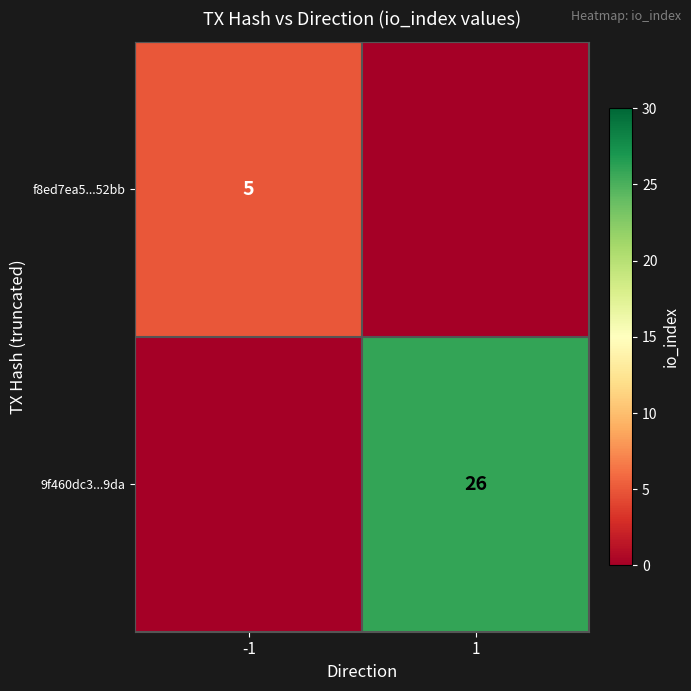

Is it true that 9f460dc3...9da equals 26 at 1?

True